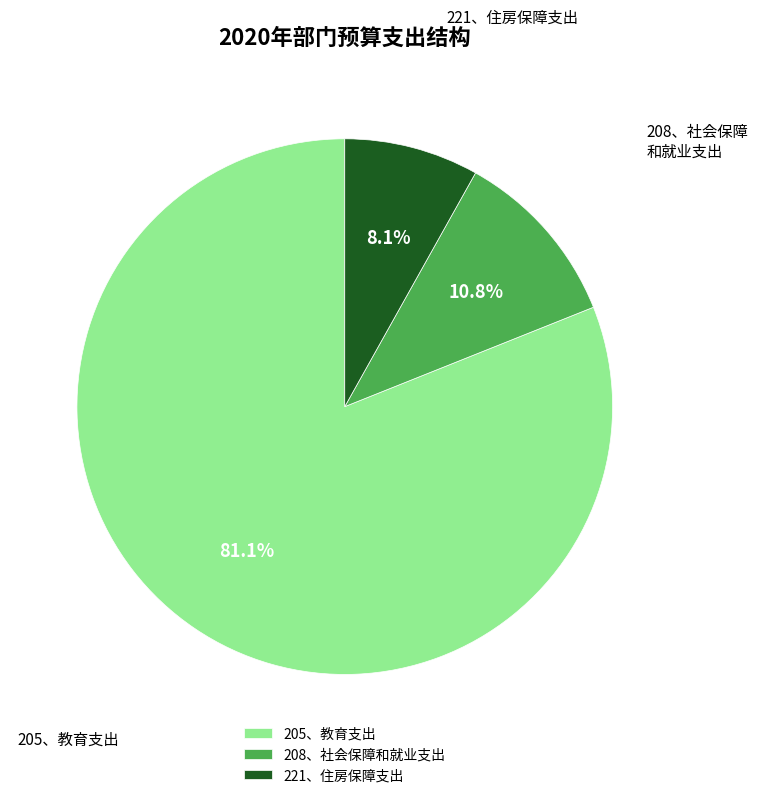

To the nearest percent, what is the difference between the 208、社会保障和就业支出 and 205、教育支出 slice percentages?

70%